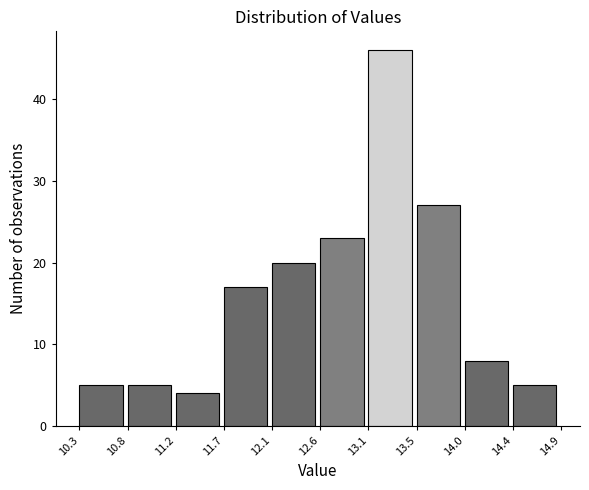

What is the height of the bar covering 11.2 to 11.7 on the x-axis? The values are not printed on the chart, so give them approximately, as read against the axis.

4